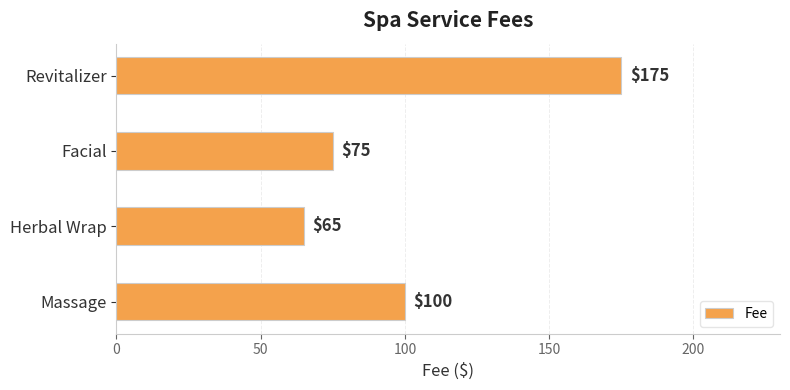

What is the difference between the values at Herbal Wrap and Facial?

10